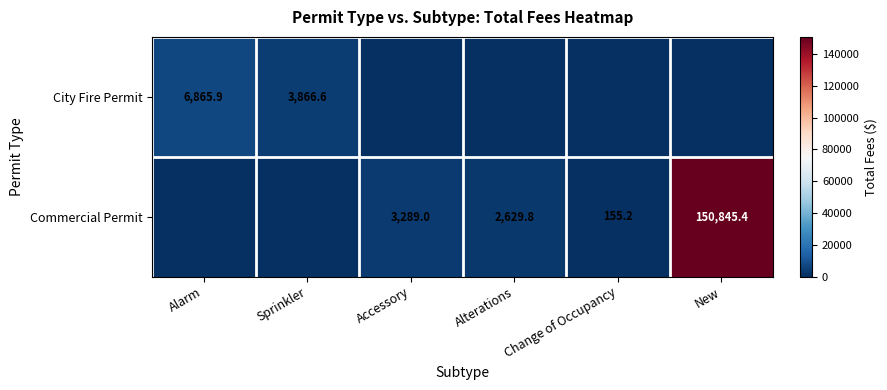

Is it true that Commercial Permit equals 213758.2 at New?

False